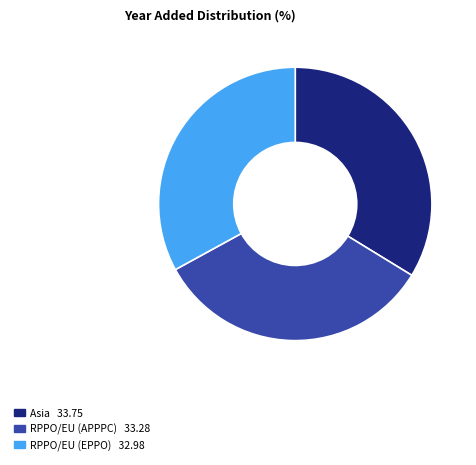

How many slices are in this pie chart?

3